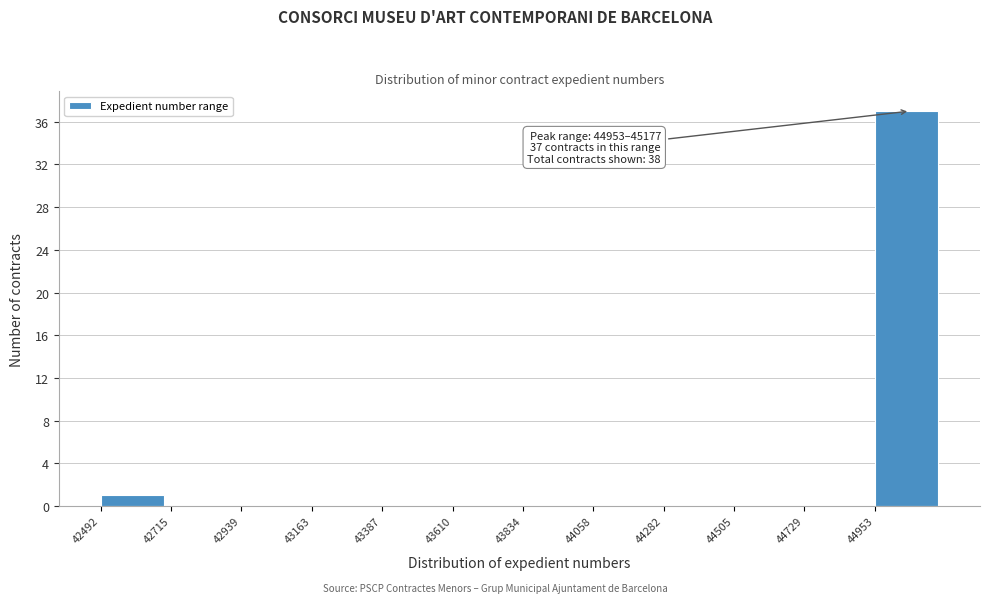

Which range on the x-axis has the tallest bar?

44950 to 45200